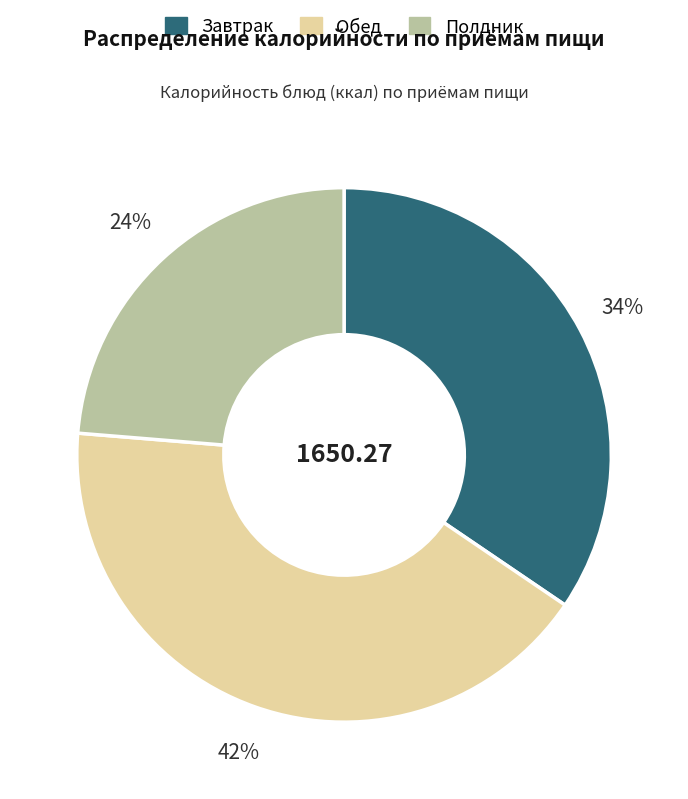

Which slice is the largest?

Обед